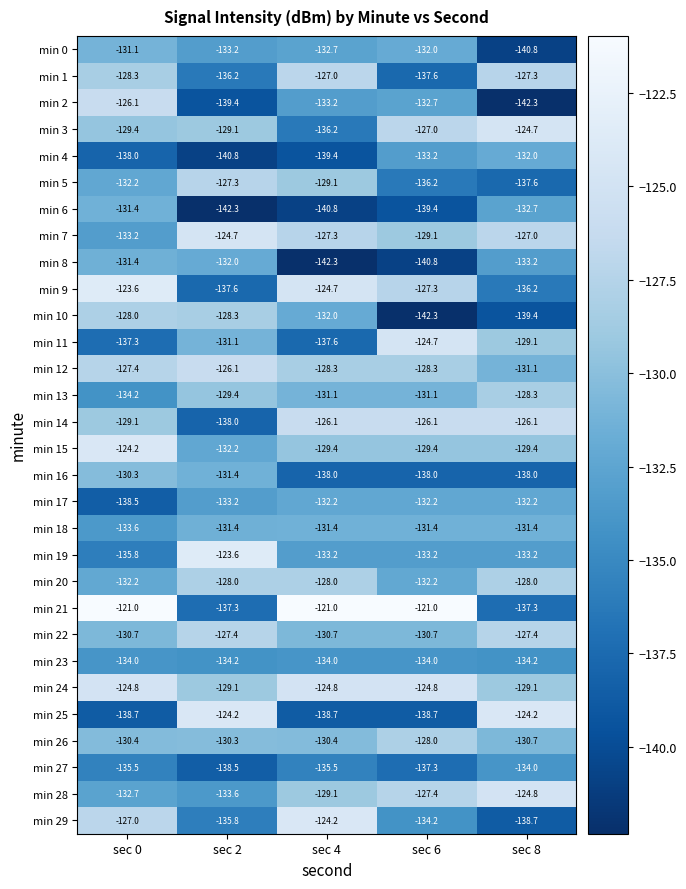

The min 17 series shows -74.4 at sec 0. True or false?

False